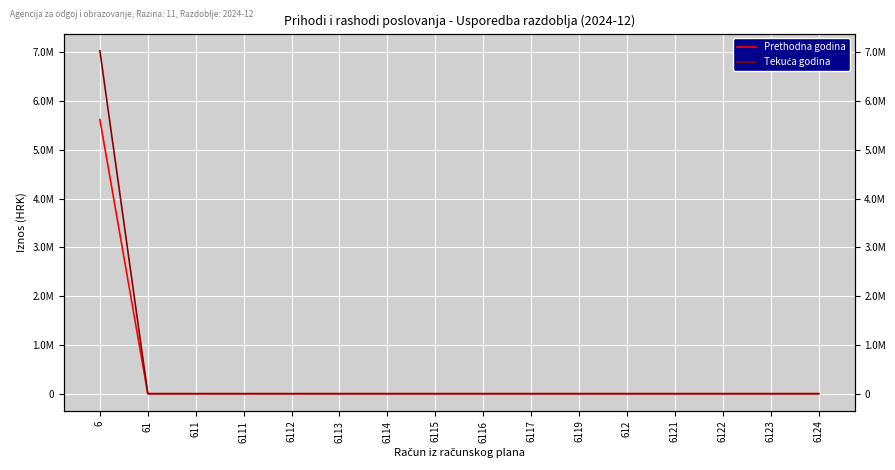

True or false: Prethodna godina and Tekuća godina intersect in this chart.

False